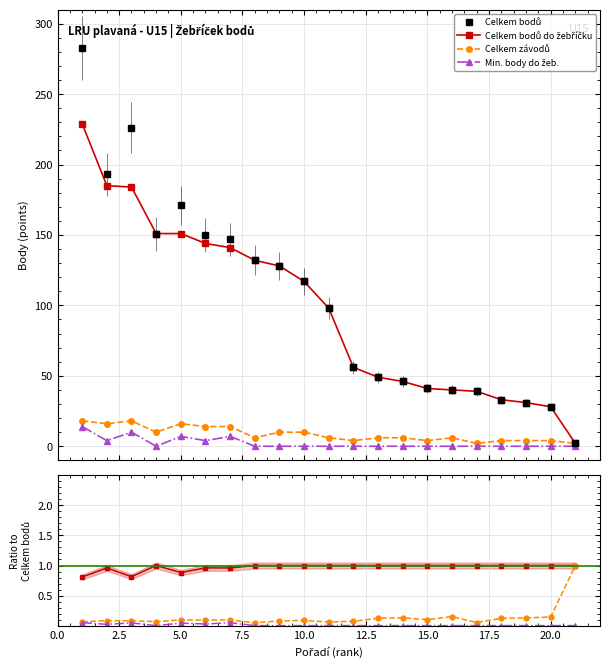

True or false: Celkem bodů do žebříčku and Celkem bodů cross at least once.

False